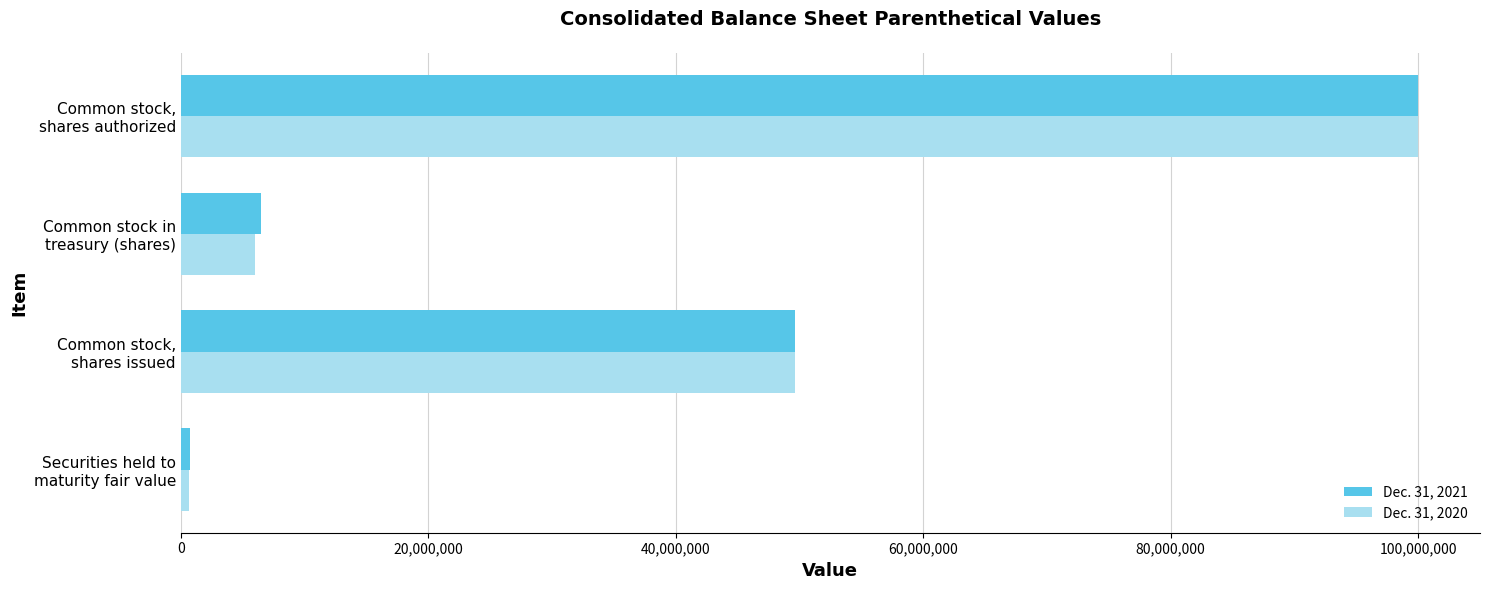

List the series in order of their overall mean, highest first.

Dec. 31, 2021, Dec. 31, 2020